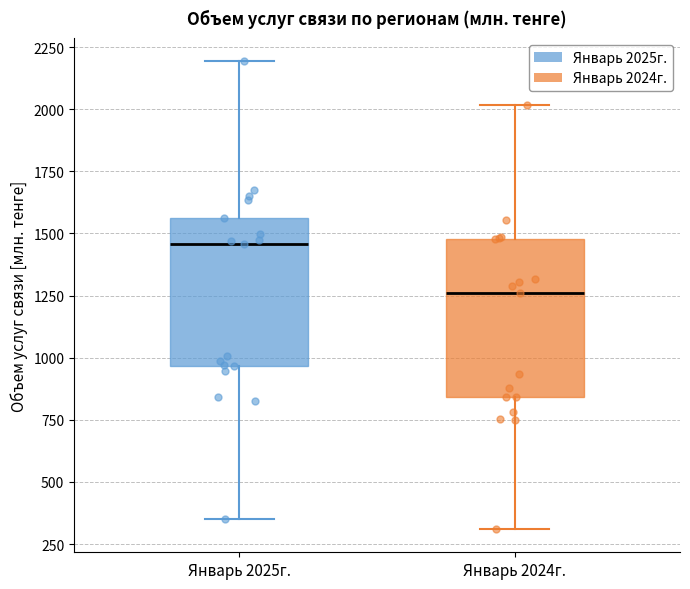

Which box's median line is the lowest?

Январь 2024г.